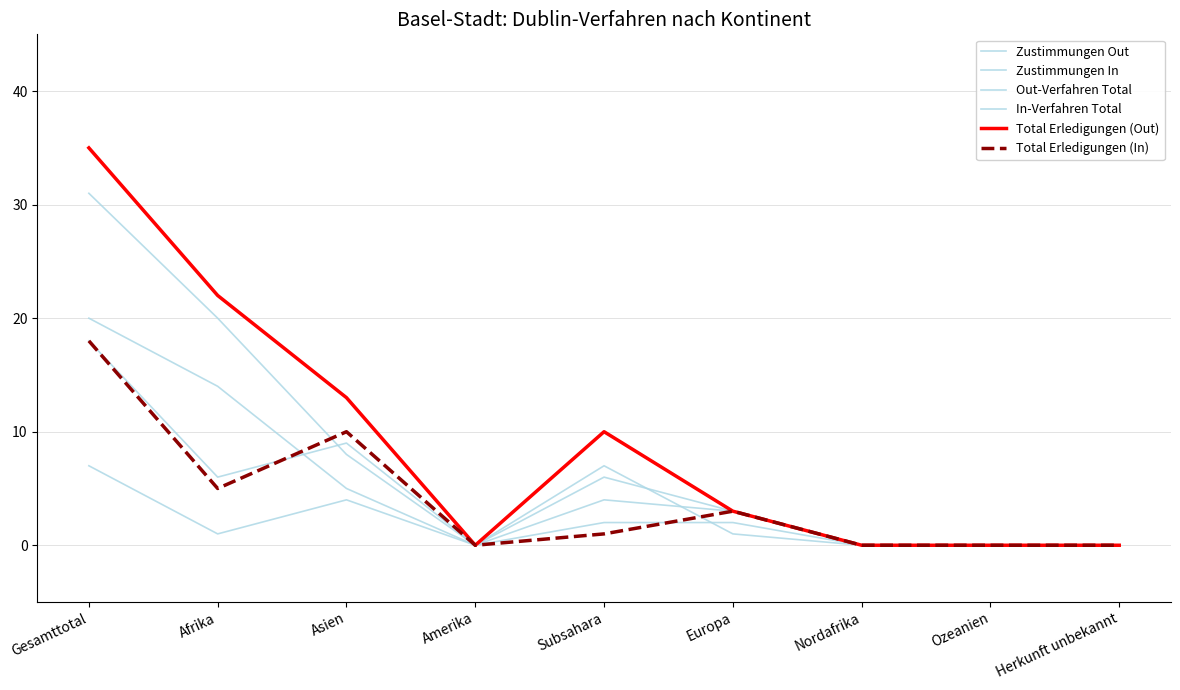

Does the chart have visible grid lines?

Yes